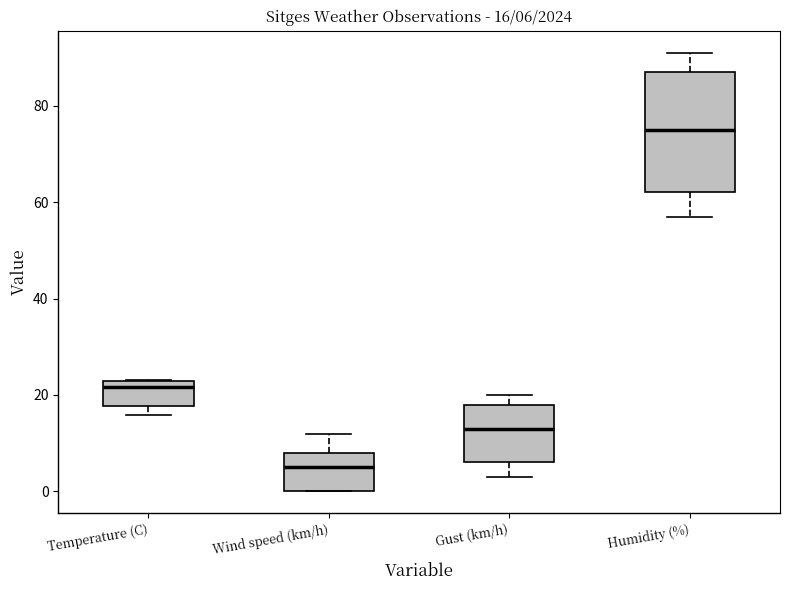

Which box has the lowest median line?

Wind speed (km/h)